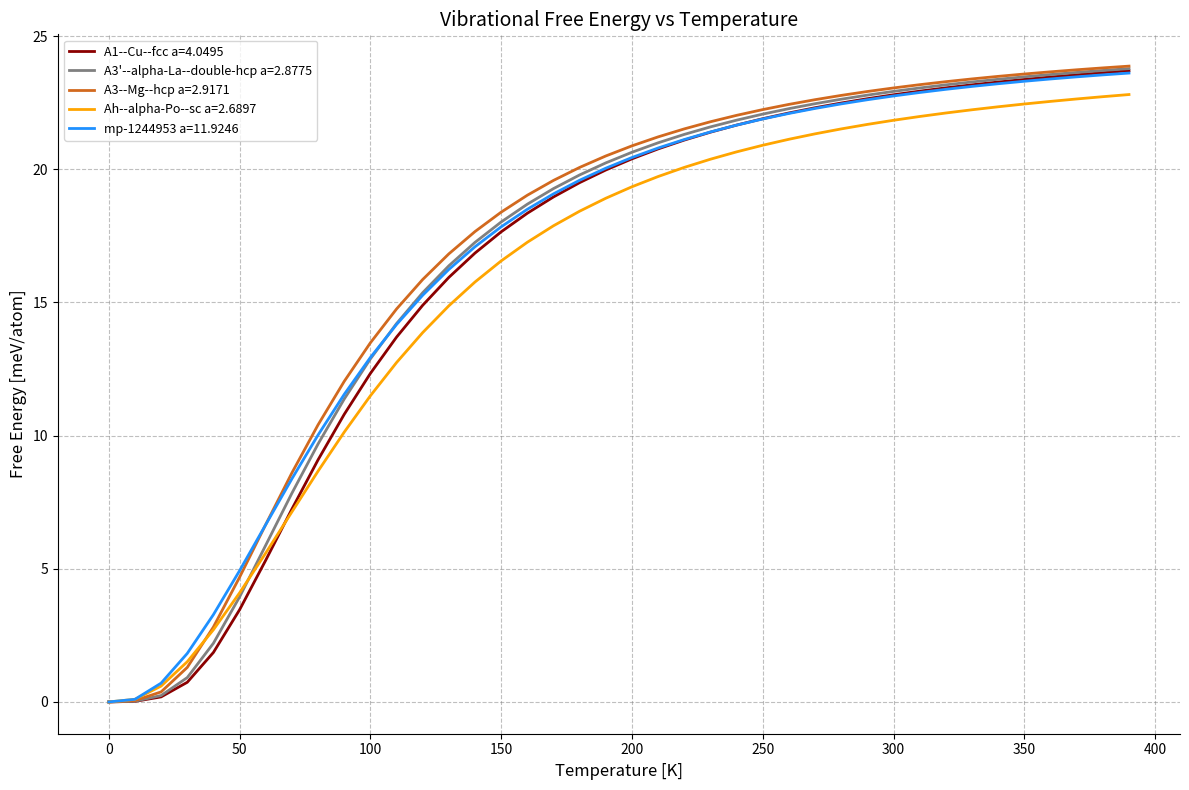

What is the highest value of the A3'--alpha-La--double-hcp a=2.8775 series?

23.8